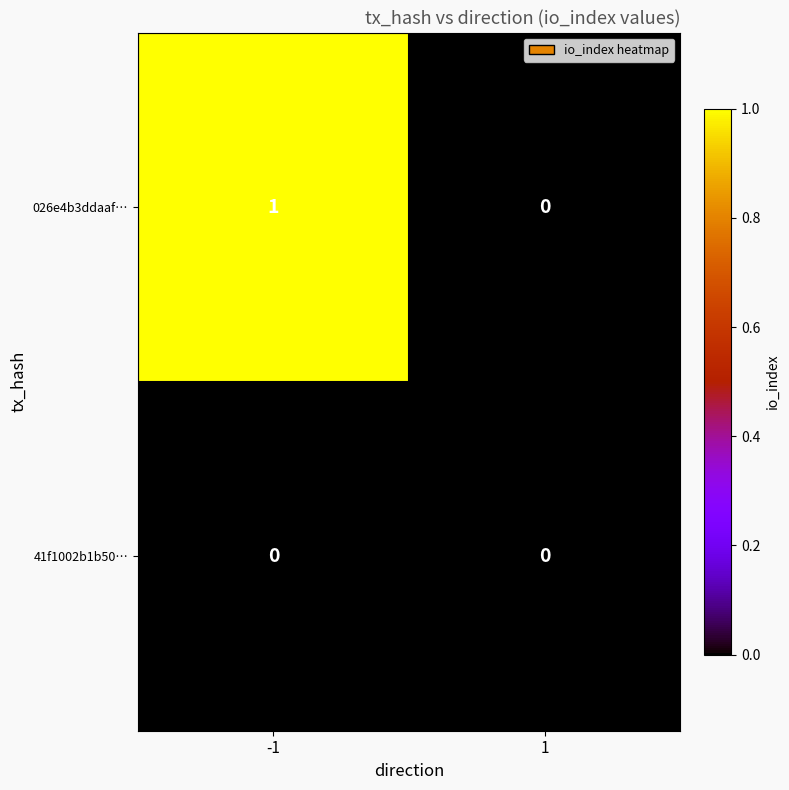

True or false: 41f1002b1b50… has a value of 0 at -1.

True